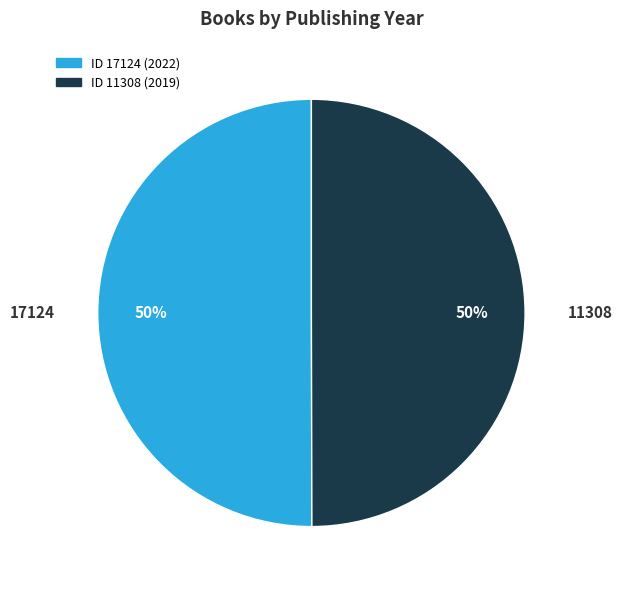

Combined, do 11308 and 17124 account for over 50%?

Yes